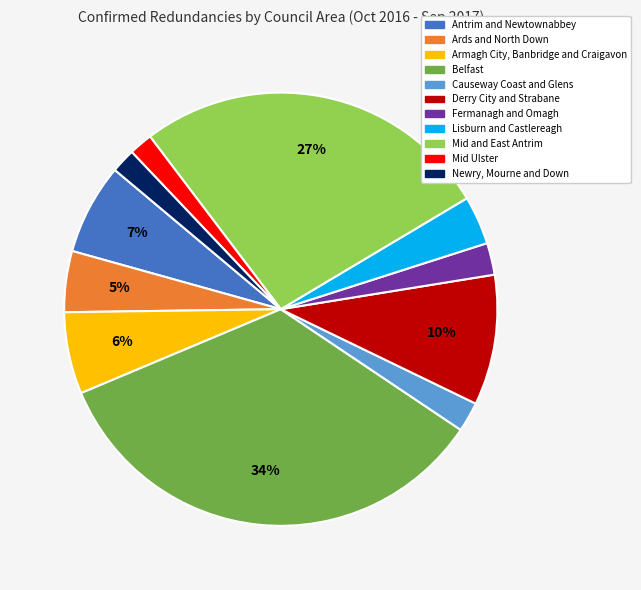

Combined, do Antrim and Newtownabbey and Newry, Mourne and Down account for over 50%?

No